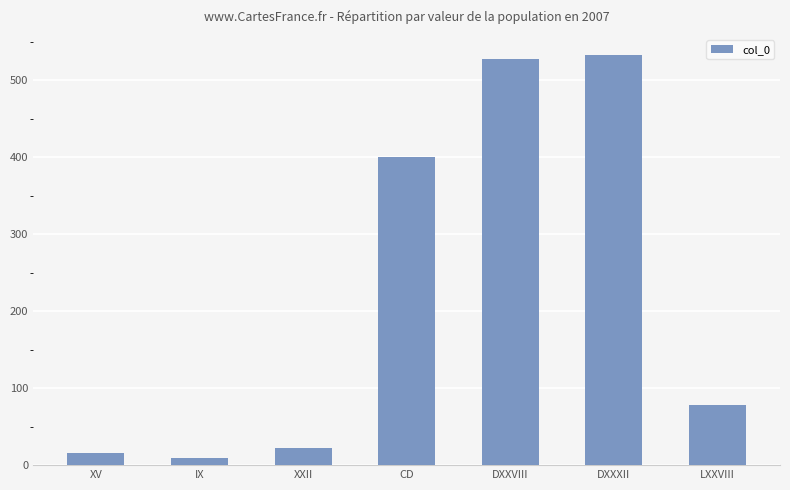

The value at XV is 15.6. True or false?

True